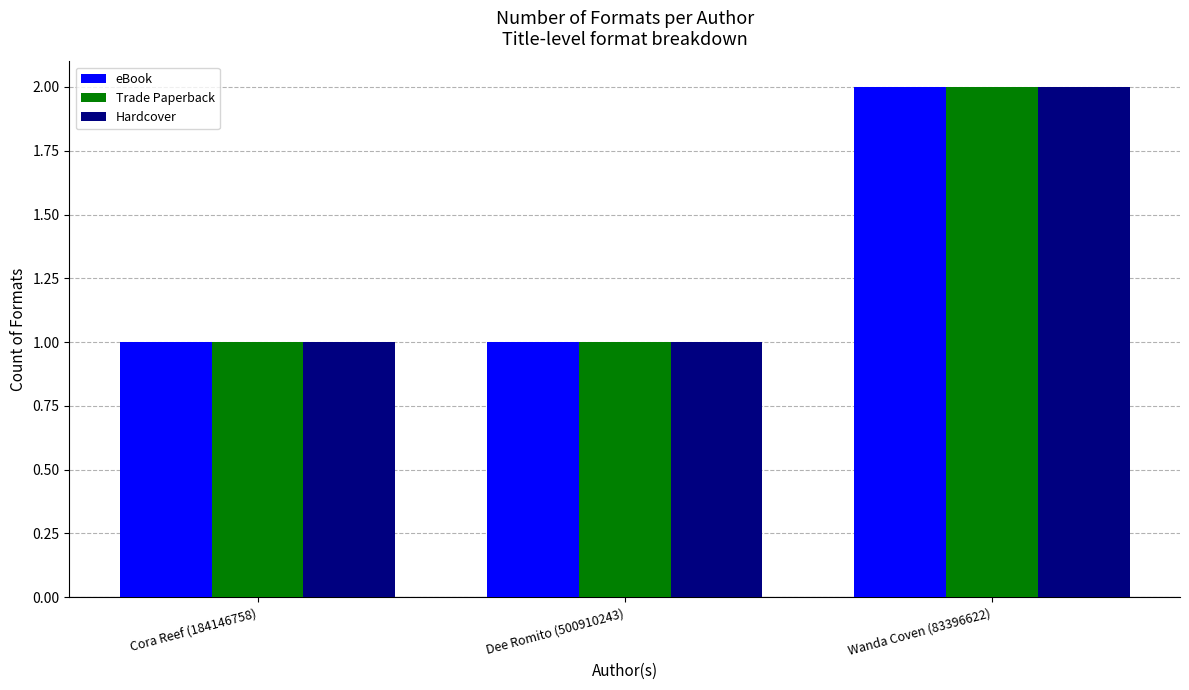

What is the smallest value displayed?

1